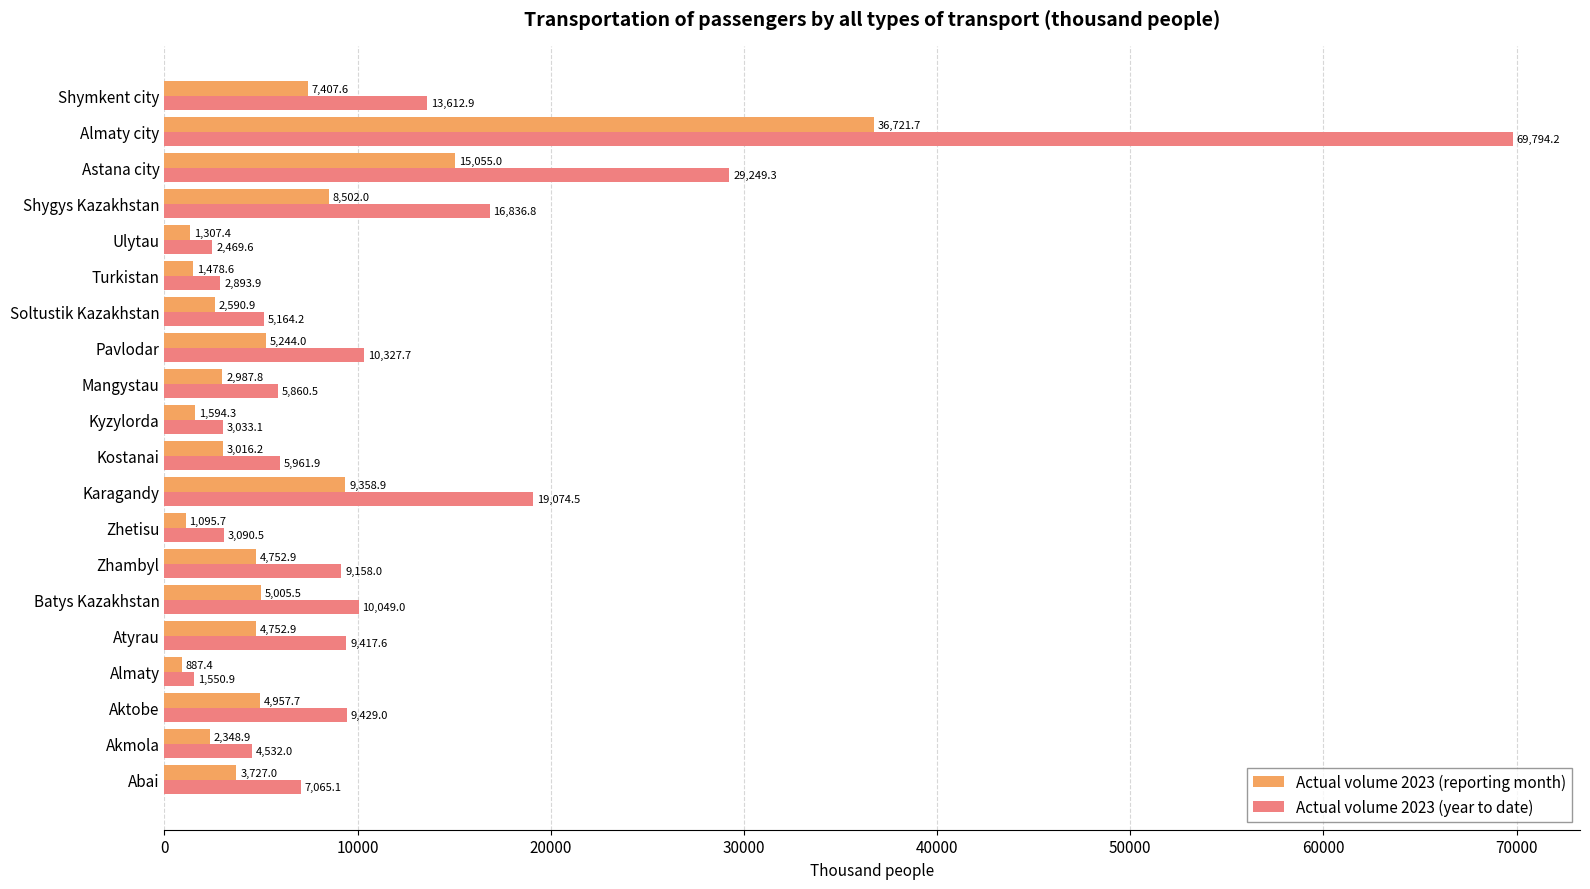

At which category is the sum across all series the highest?

Almaty city